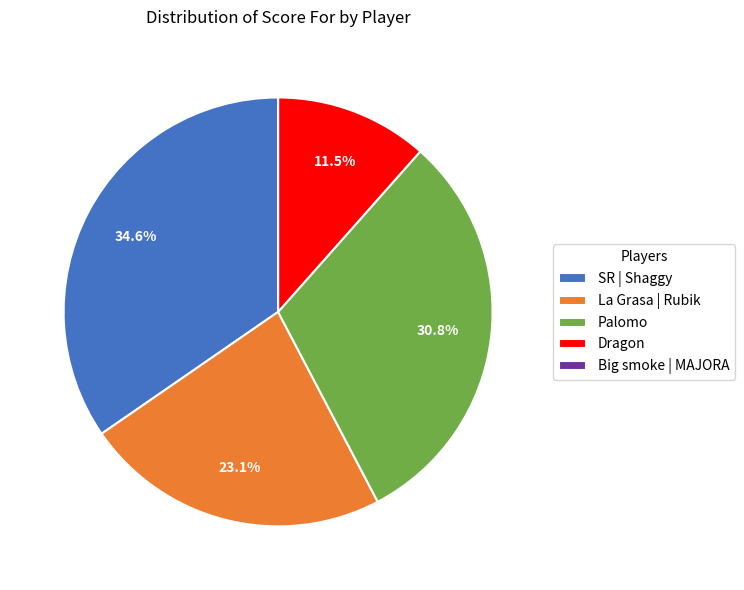

What percentage is NOT represented by Palomo?

69.2%